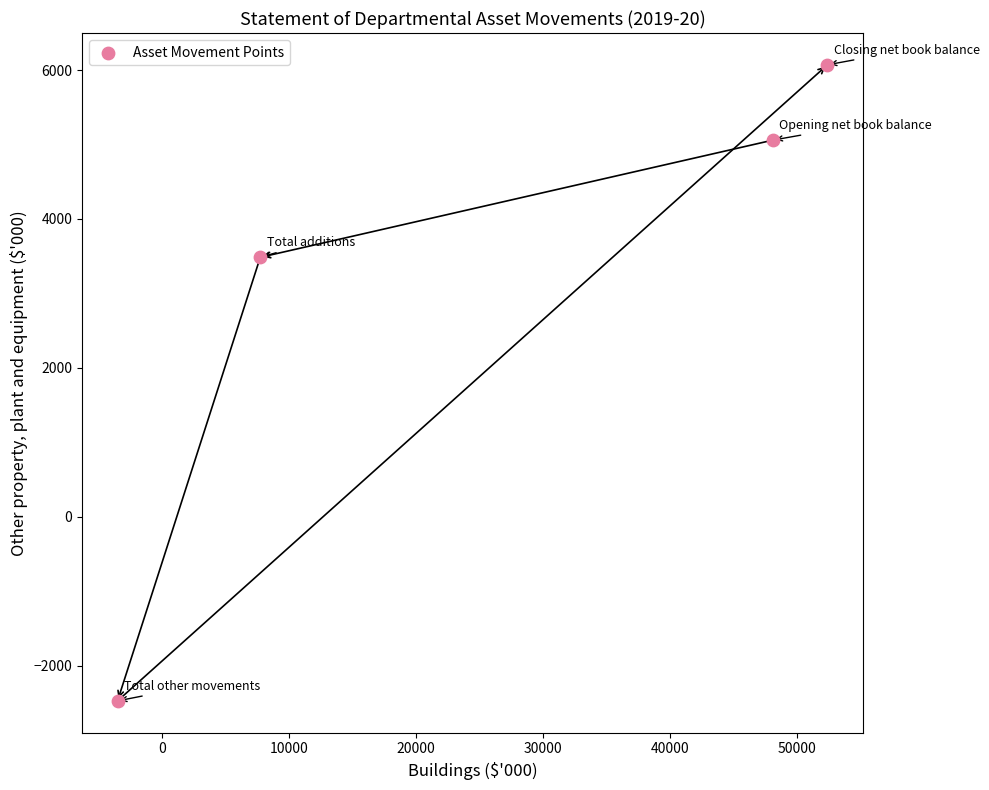

What Y value in the scatter plot is closest to 1798?

3485